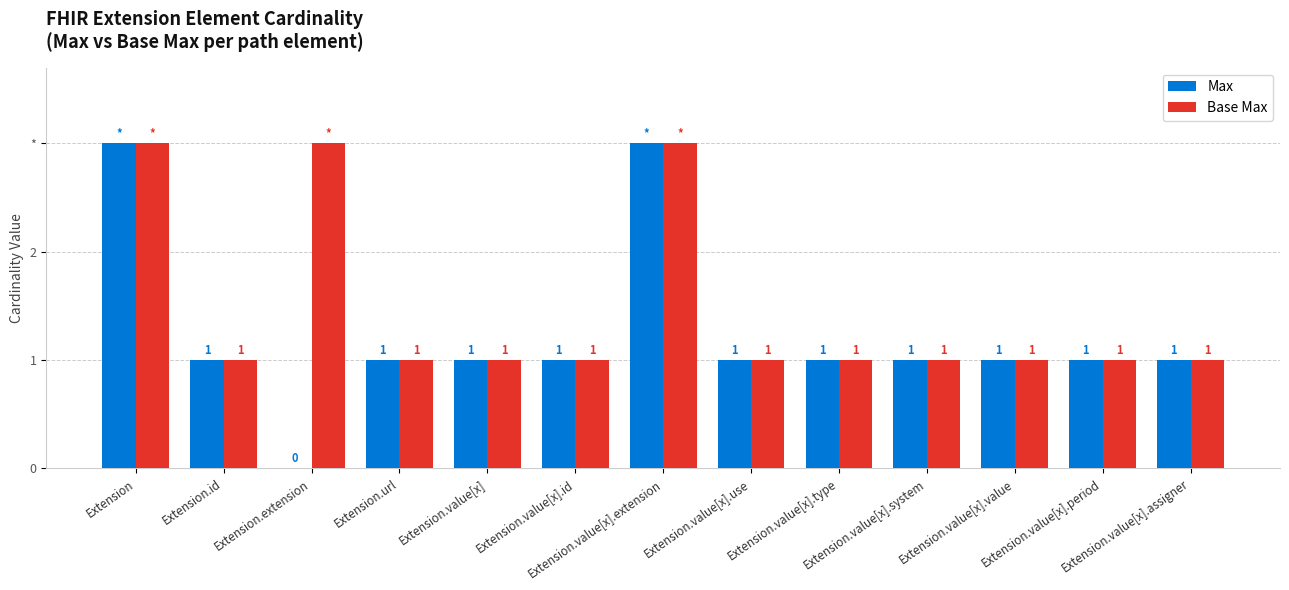

What is the highest value of the Max series?

3